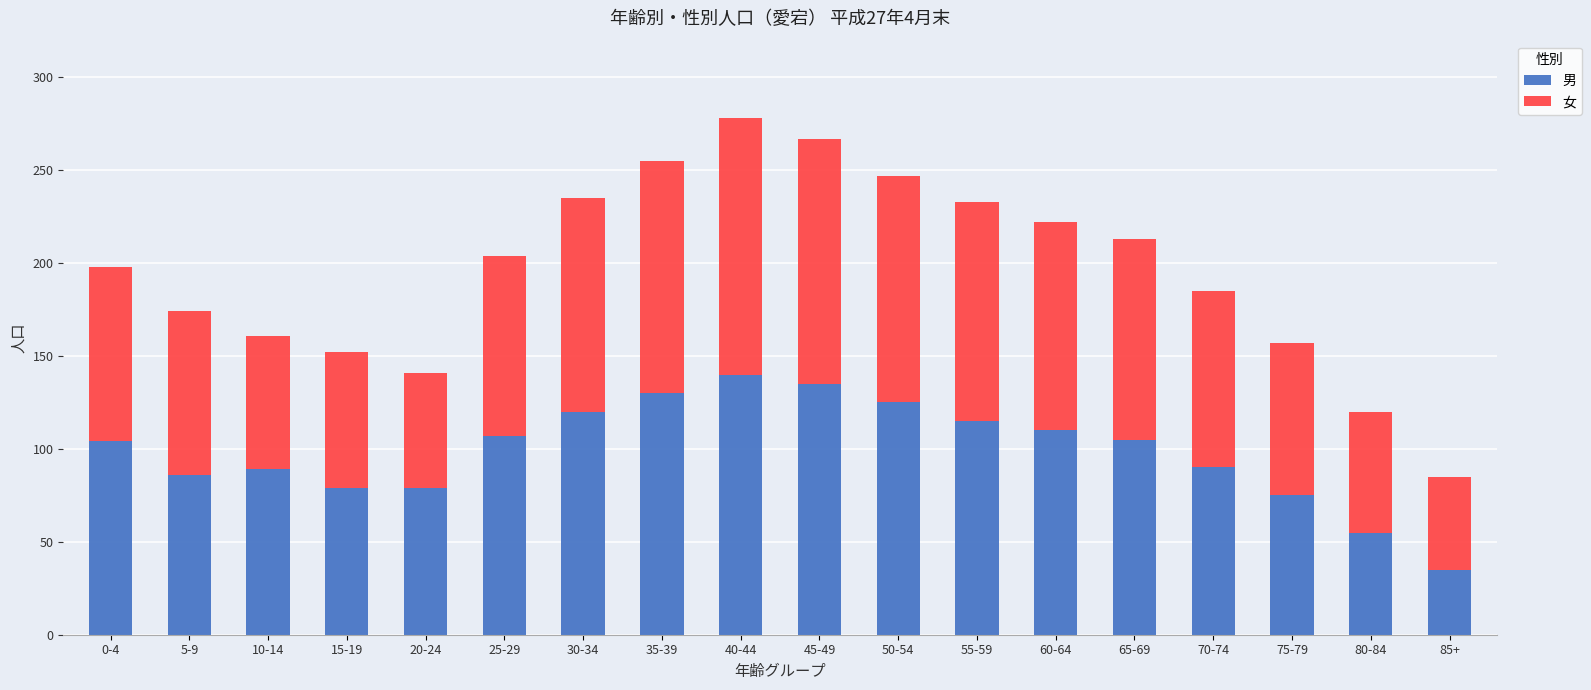

True or false: 男 has a value of 35 at 85+.

True